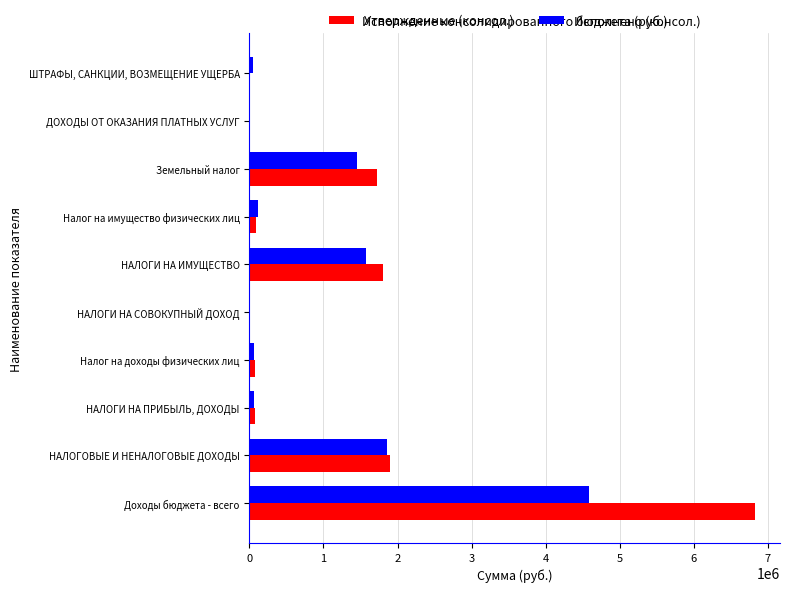

What is the total value across all series at НАЛОГИ НА ИМУЩЕСТВО?

3381782.0